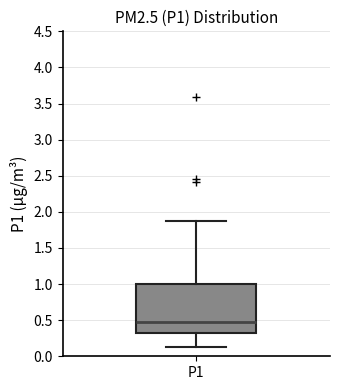

Read this box plot against the y-axis: the position of the median line, the range covered by the box, and the ends of both whiskers. The values are not printed on the chart, so give them approximately, as read against the axis.

median 0.45, box 0.30 to 1.00, whiskers 0.15 to 1.85